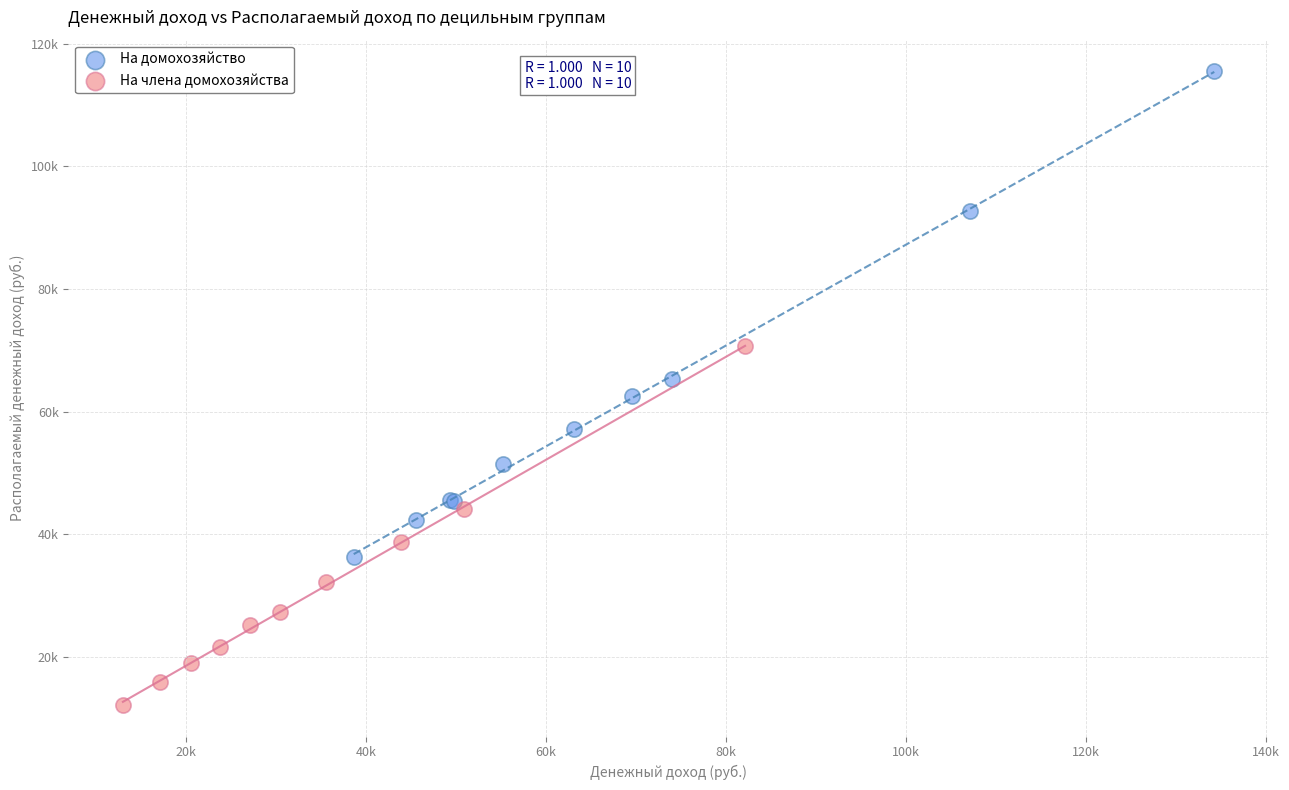

What are all the series names shown in the legend?

На домохозяйство, На члена домохозяйства